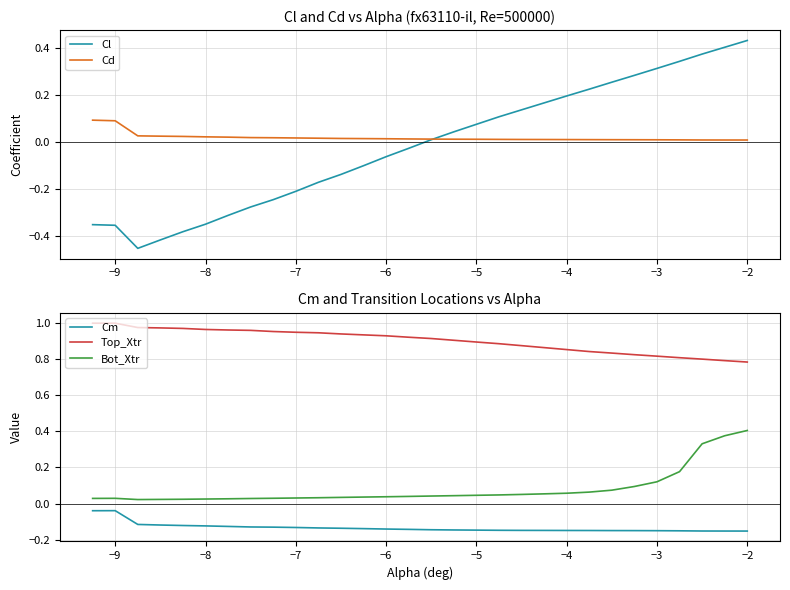

True or false: Cm and Bot_Xtr intersect in this chart.

False